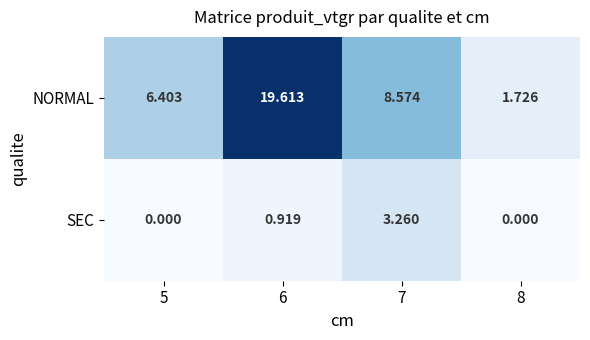

Which series changed the most between 7 and 8?

NORMAL